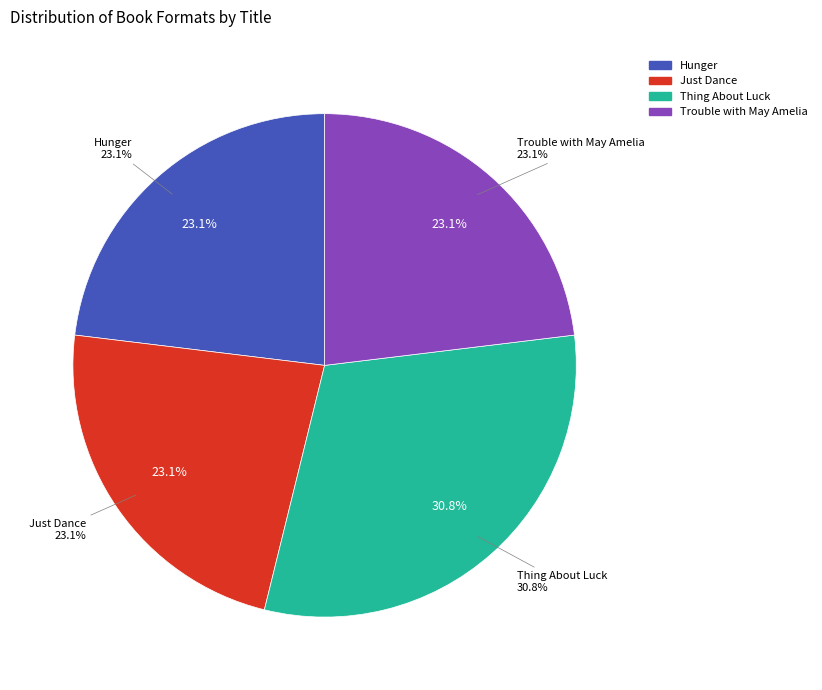

Rank the categories by value from lowest to highest.

Hunger, Just Dance, Trouble with May Amelia, Thing About Luck